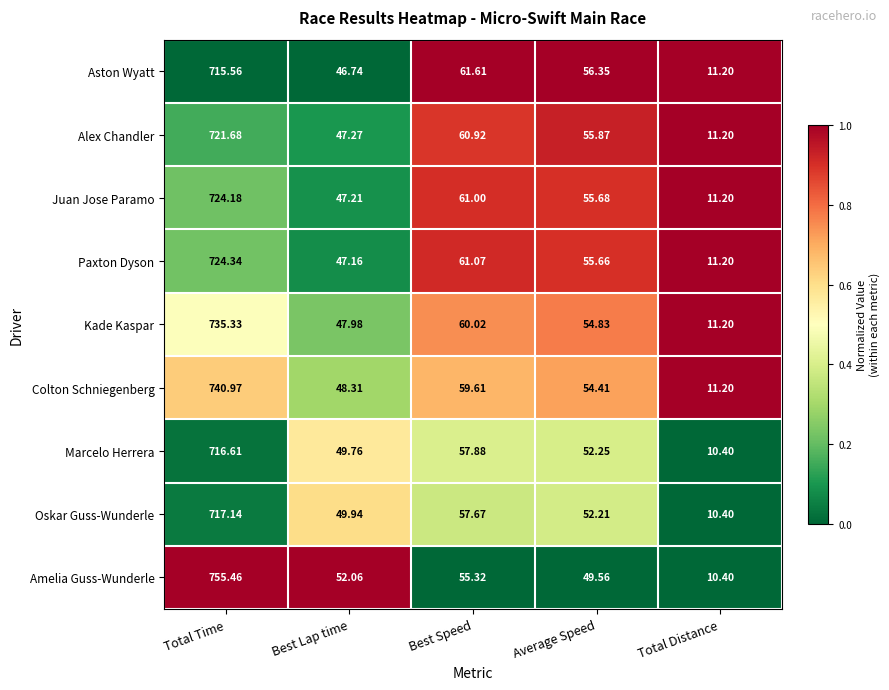

Between Best Speed and Total Distance, which series saw the biggest shift?

Aston Wyatt